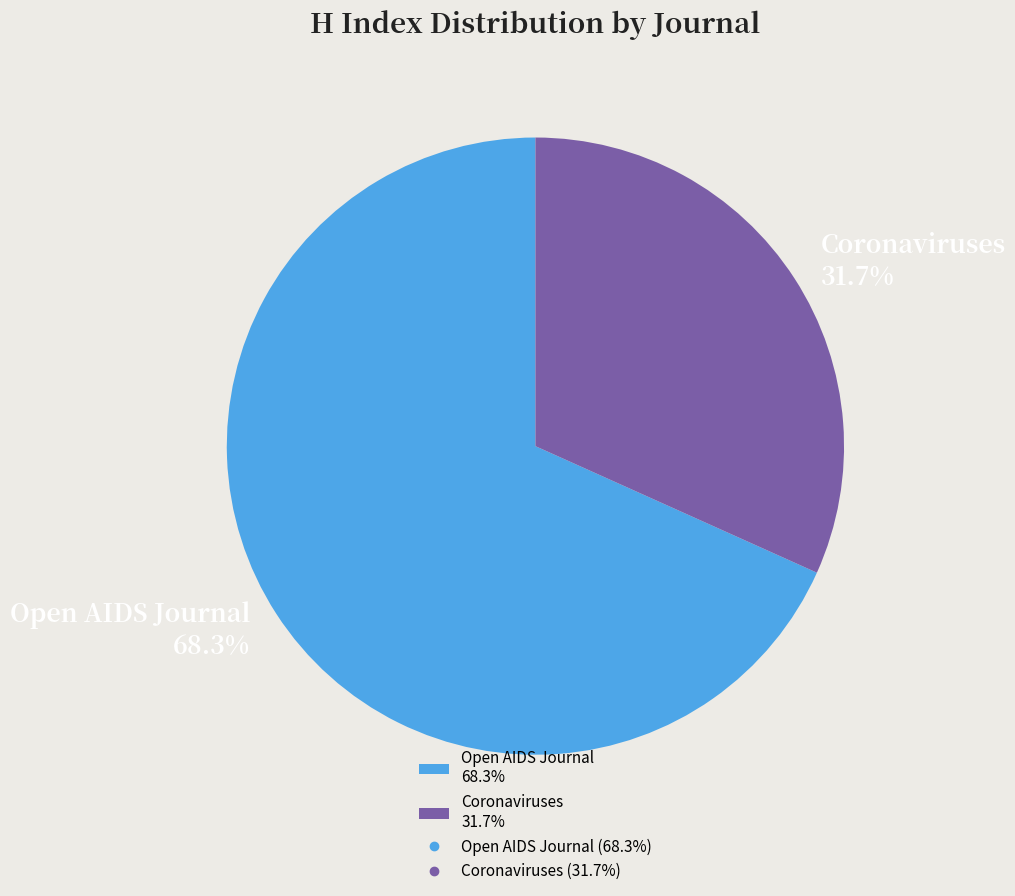

Count the number of slices in the pie.

2